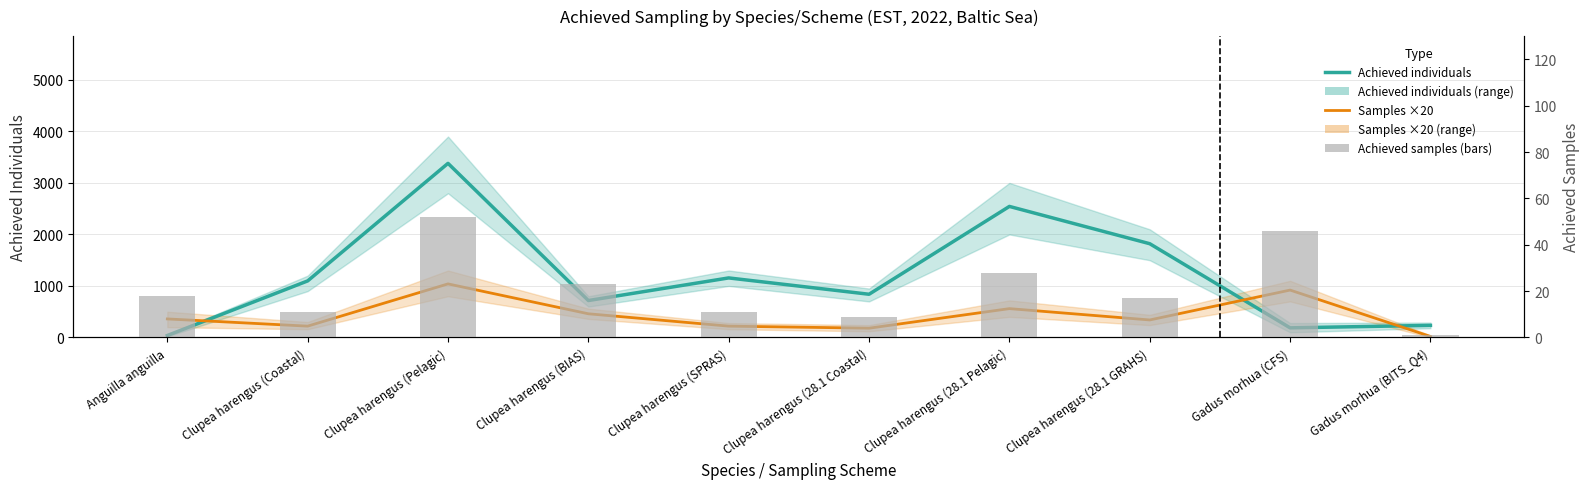

Which category has the highest value across all series?

Clupea harengus (Pelagic)